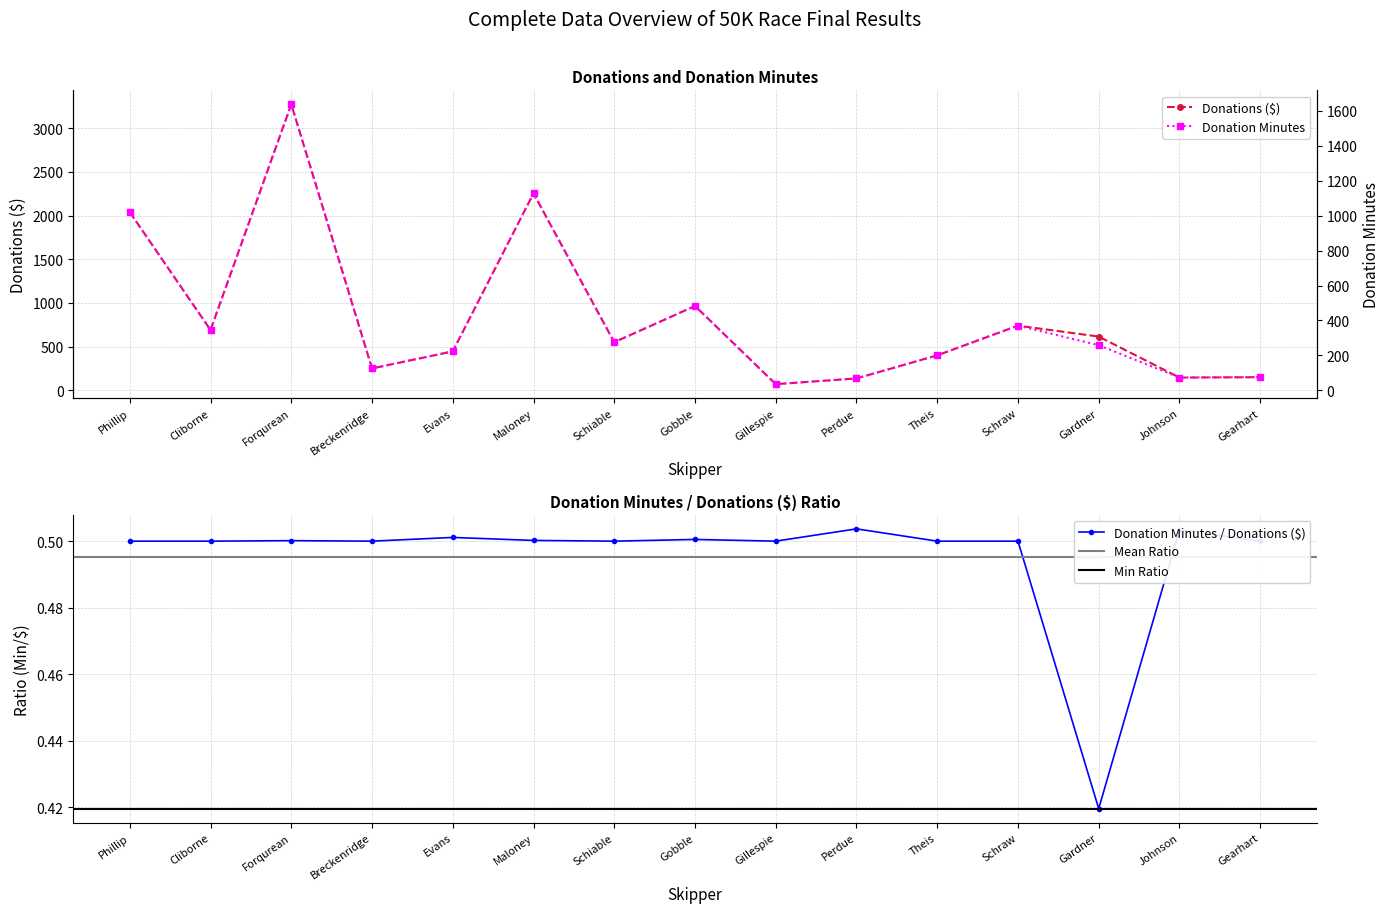

Rank the series by their maximum value, from highest to lowest.

Donations ($), Donation Minutes